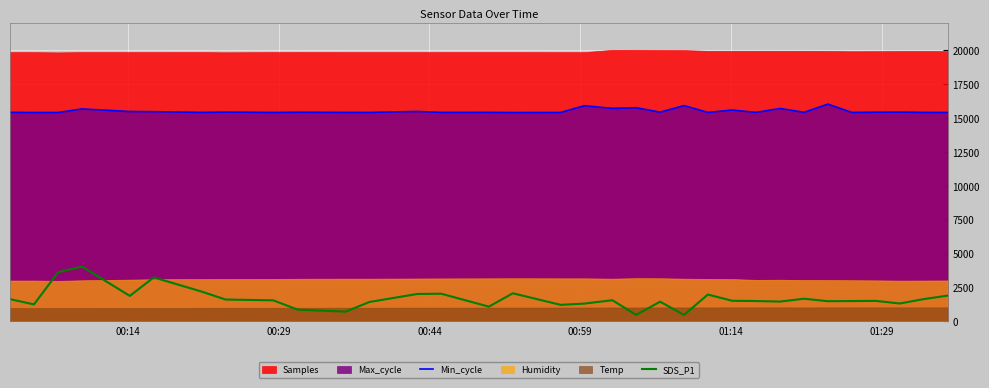

True or false: SDS_P1 and Min_cycle intersect in this chart.

False